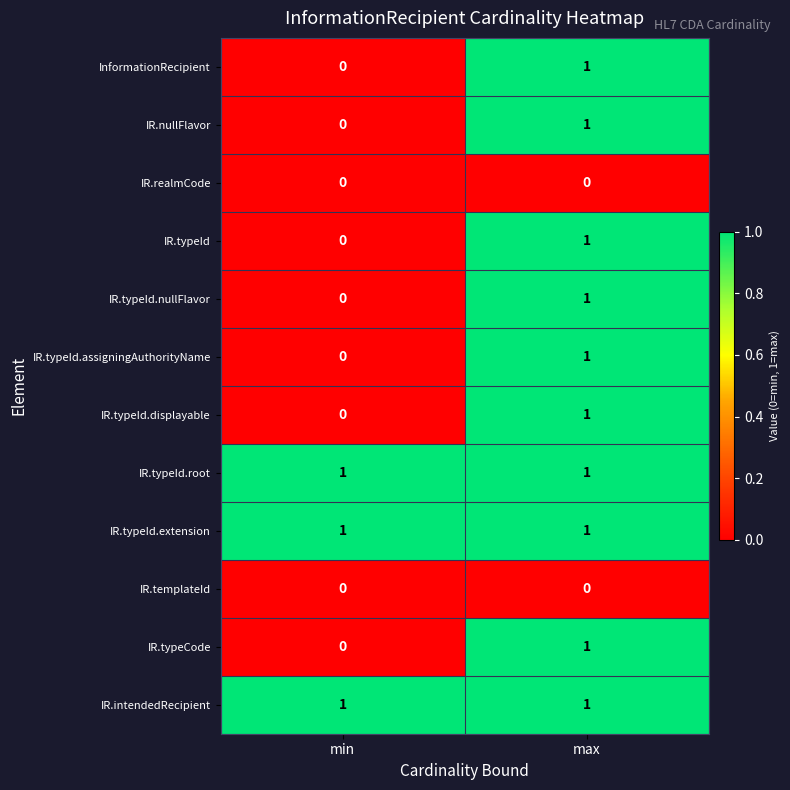

List the labels in order of InformationRecipient value, largest first.

max, min